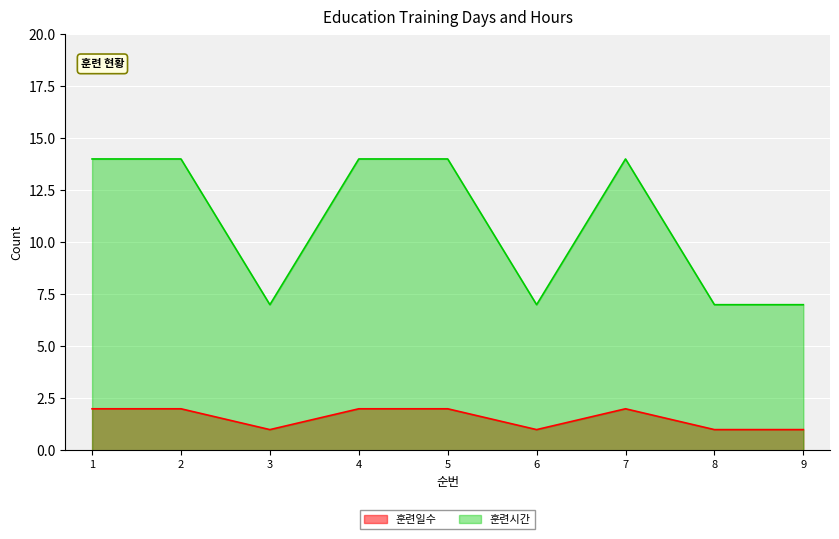

What is the value of the 훈련시간 point at the 8th from the left?

7